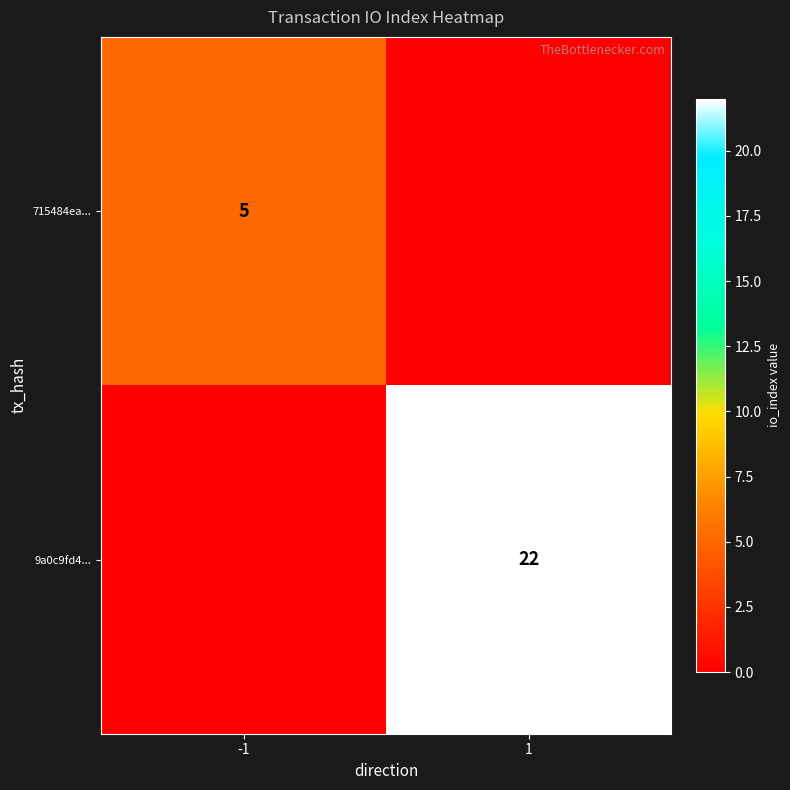

Is it true that 715484ea... equals 8 at -1?

False